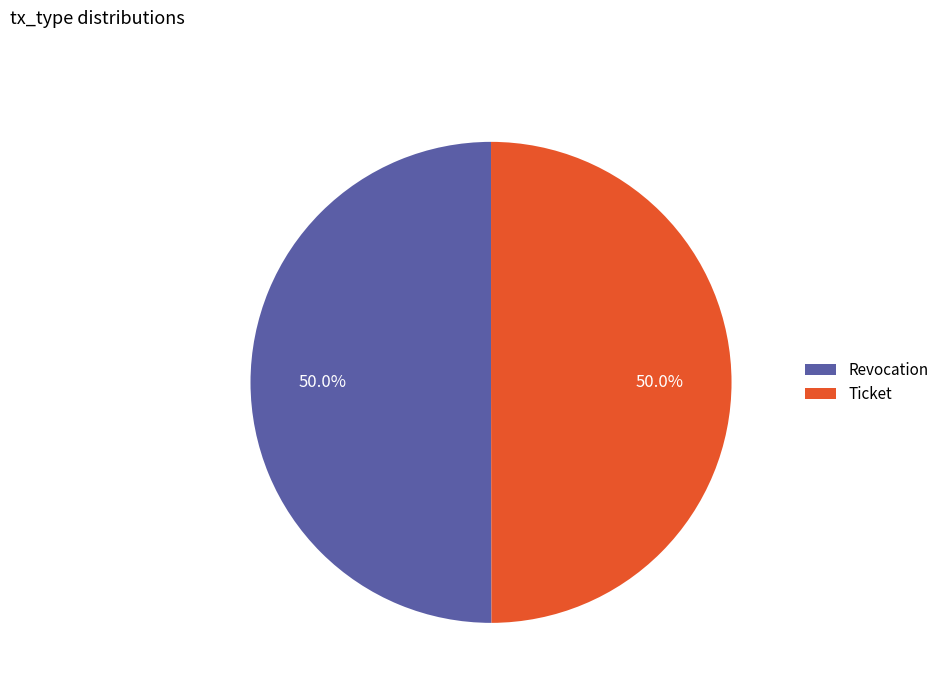

Combined, what portion of the pie is Ticket and Revocation?

100.0%